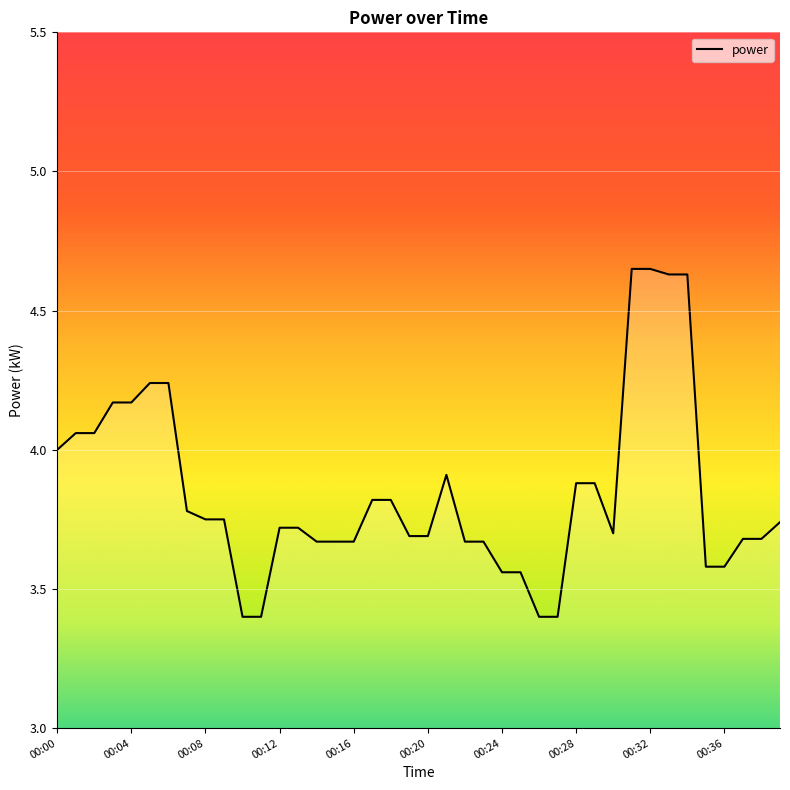

What is the minimum value shown in the chart?

3.4